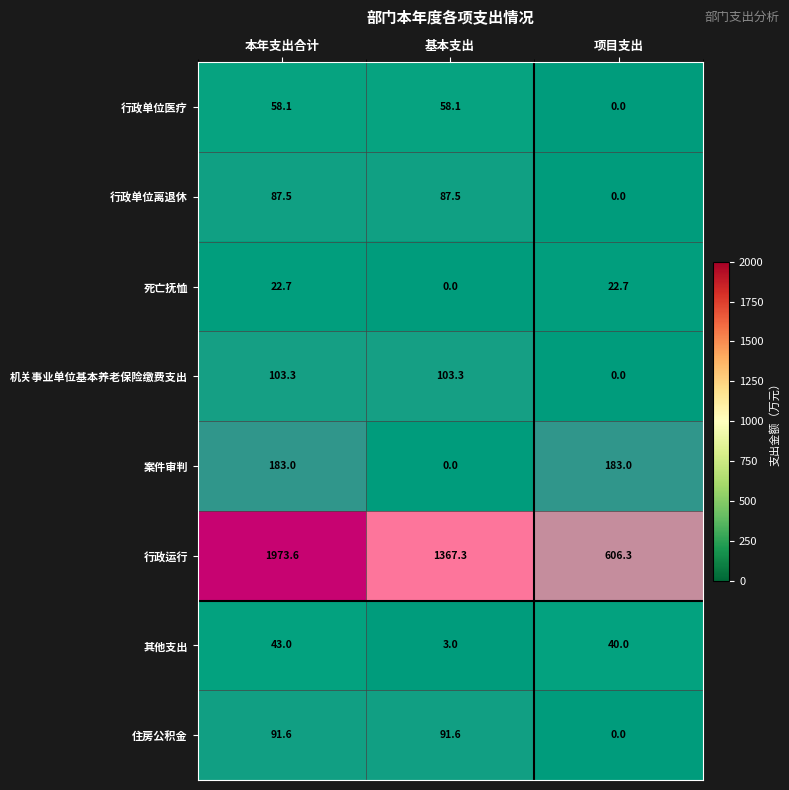

Which series has the largest total across all categories?

行政运行